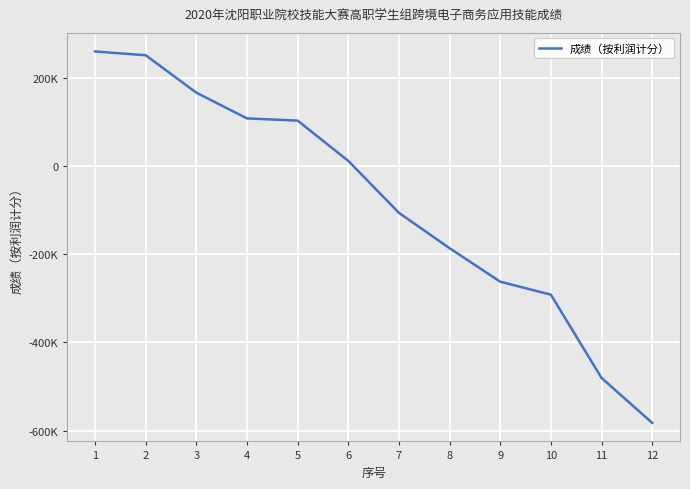

The chart shows a value of 94433.5 at 1. True or false?

False